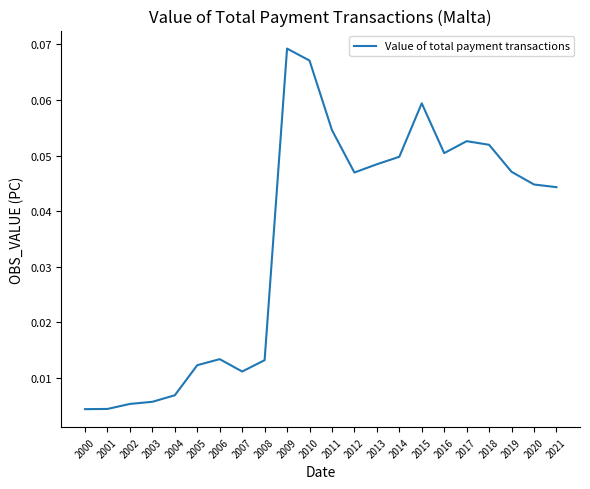

True or false: the data shows 0.0 at 2017.

False